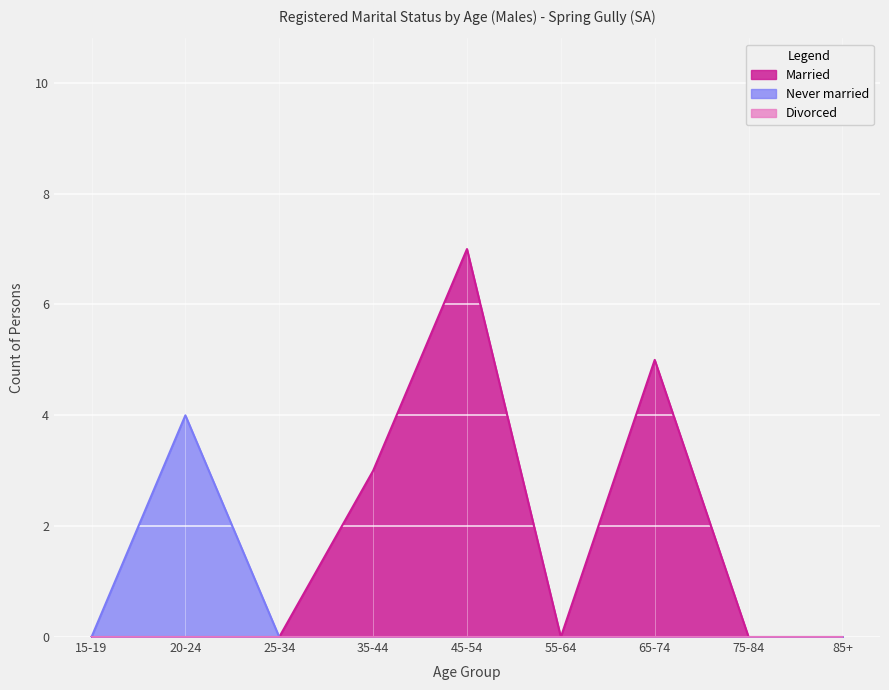

True or false: Never married and Married cross at least once.

False